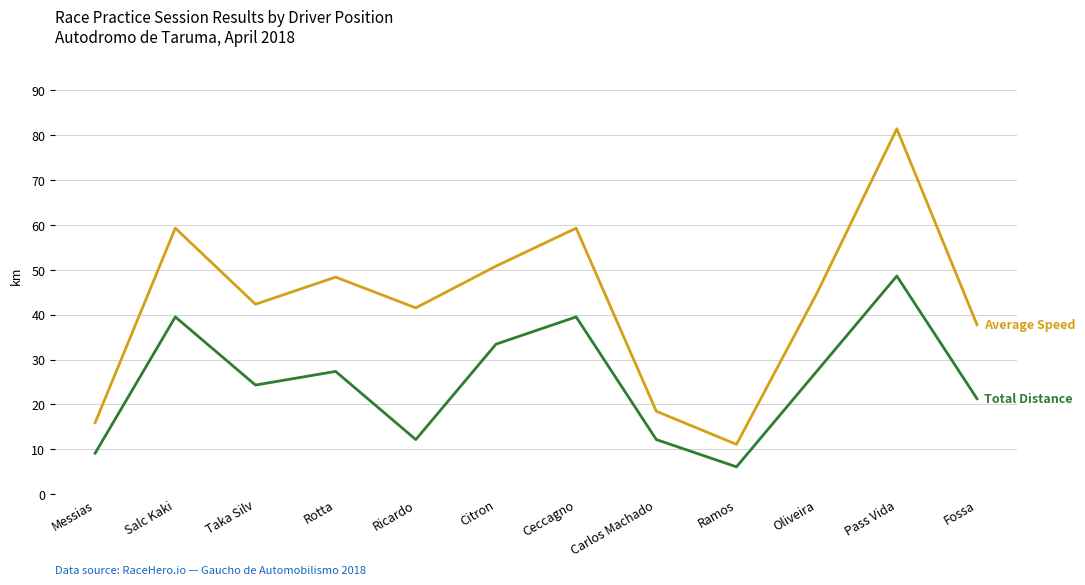

Which label corresponds to the largest value in the chart?

Pass Vida